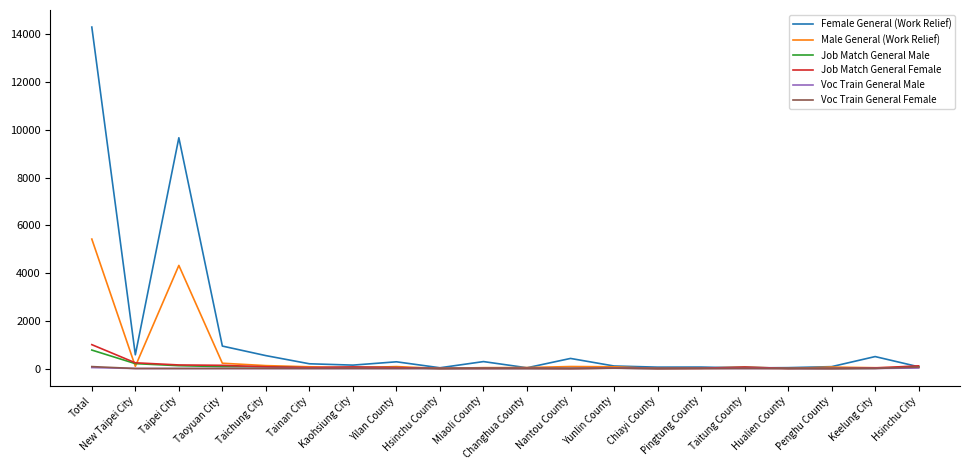

What is the difference between the second highest and minimum values in the Voc Train General Male series?

22